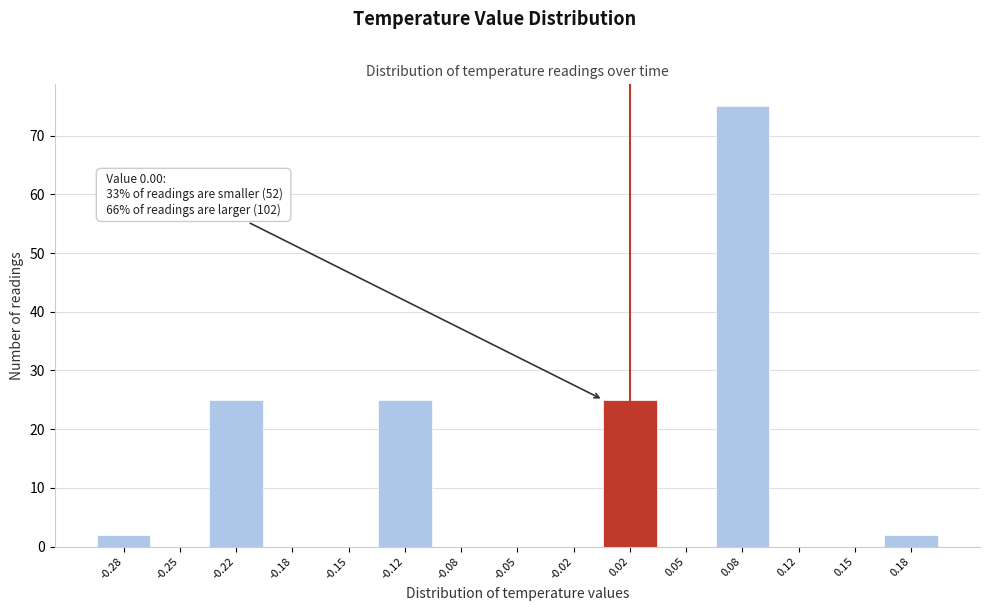

Which range on the x-axis has the tallest bar?

0.065 to 0.100